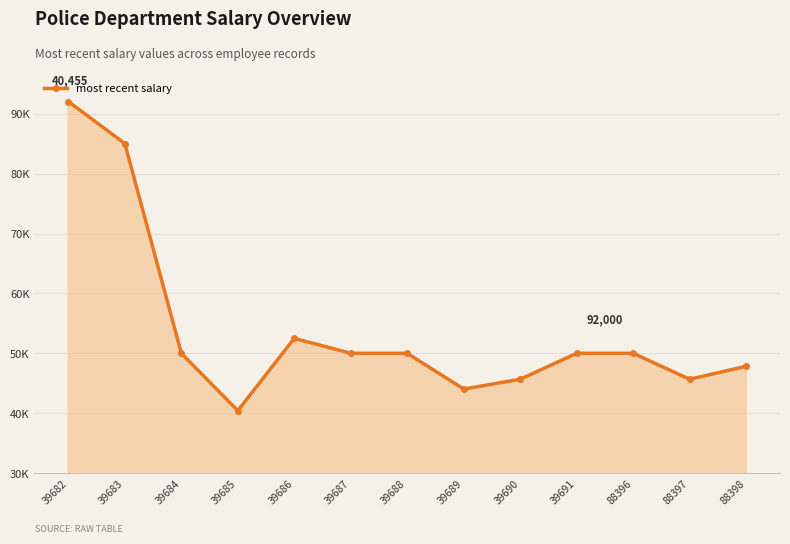

What is the value of the 5th point from the left?

52520.0